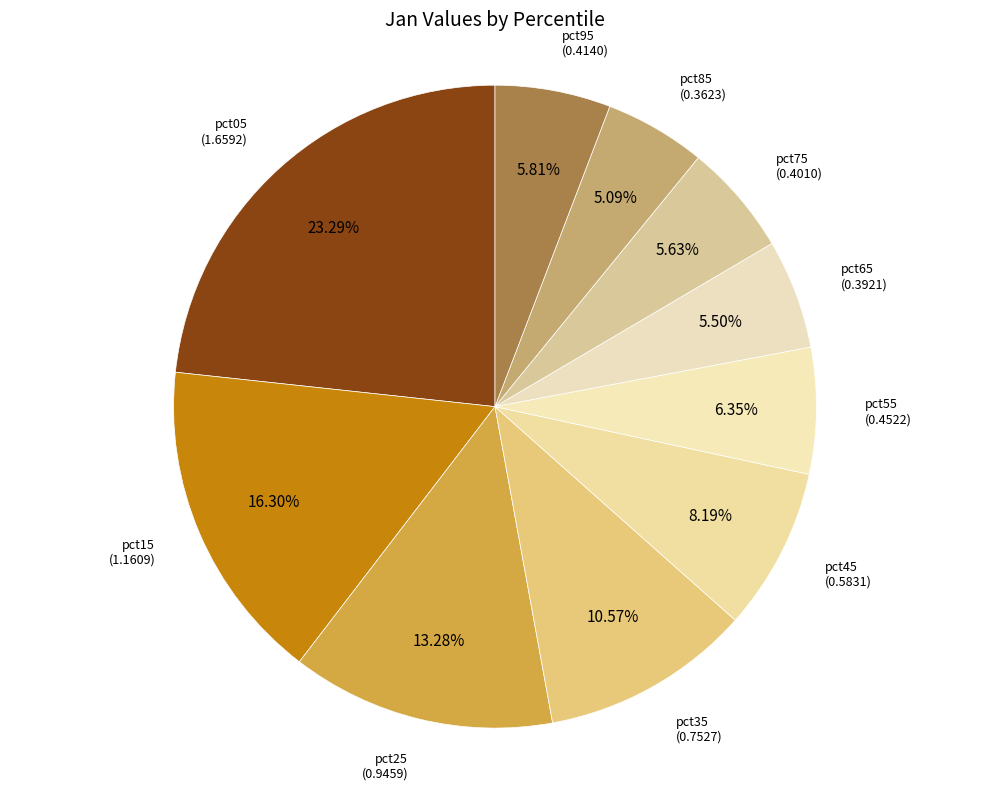

Which slice is the largest?

pct05